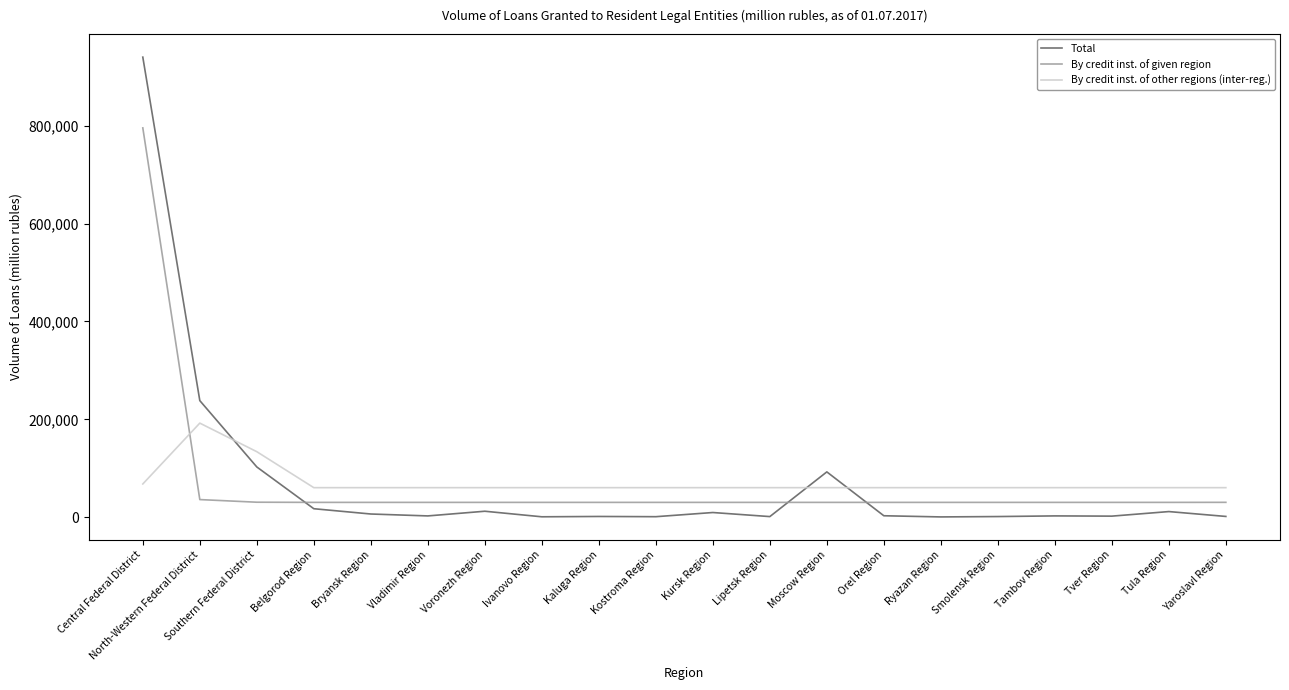

Rank the series at Smolensk Region from lowest to highest value.

Total, By credit inst. of given region, By credit inst. of other regions (inter-reg.)